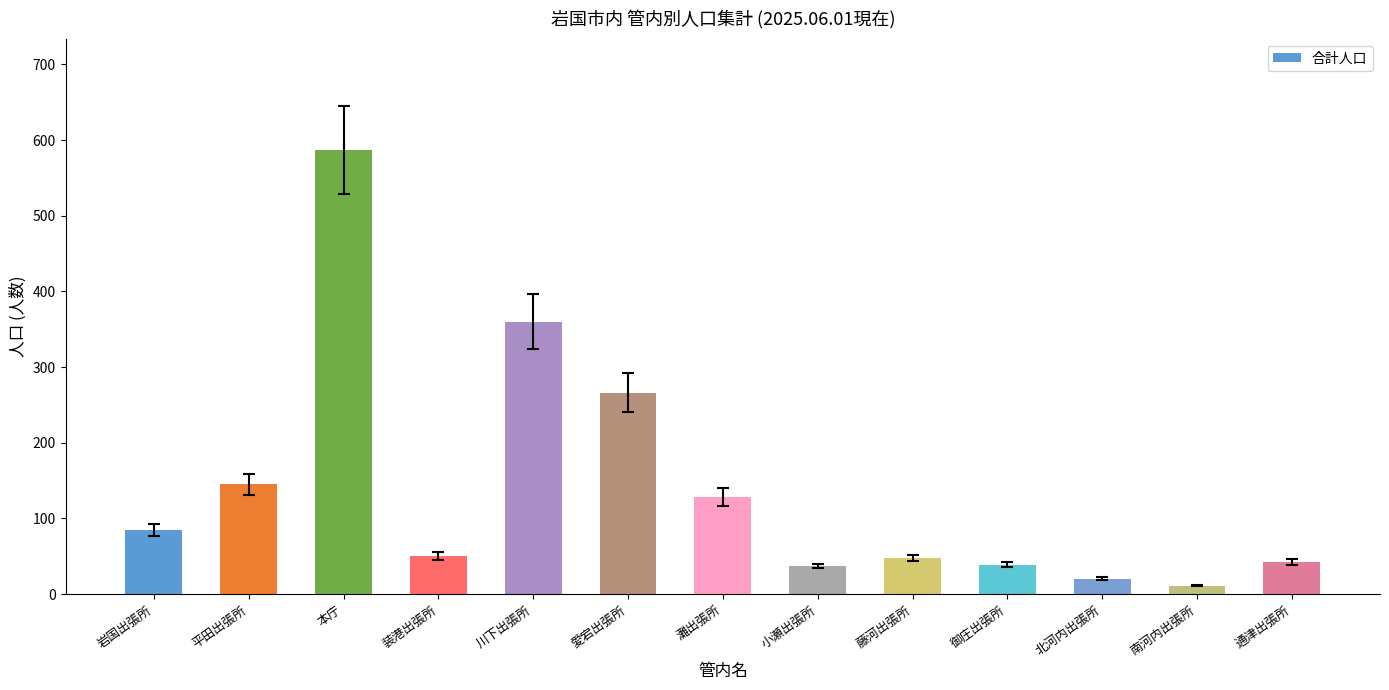

What is the minimum value shown in the chart?

11